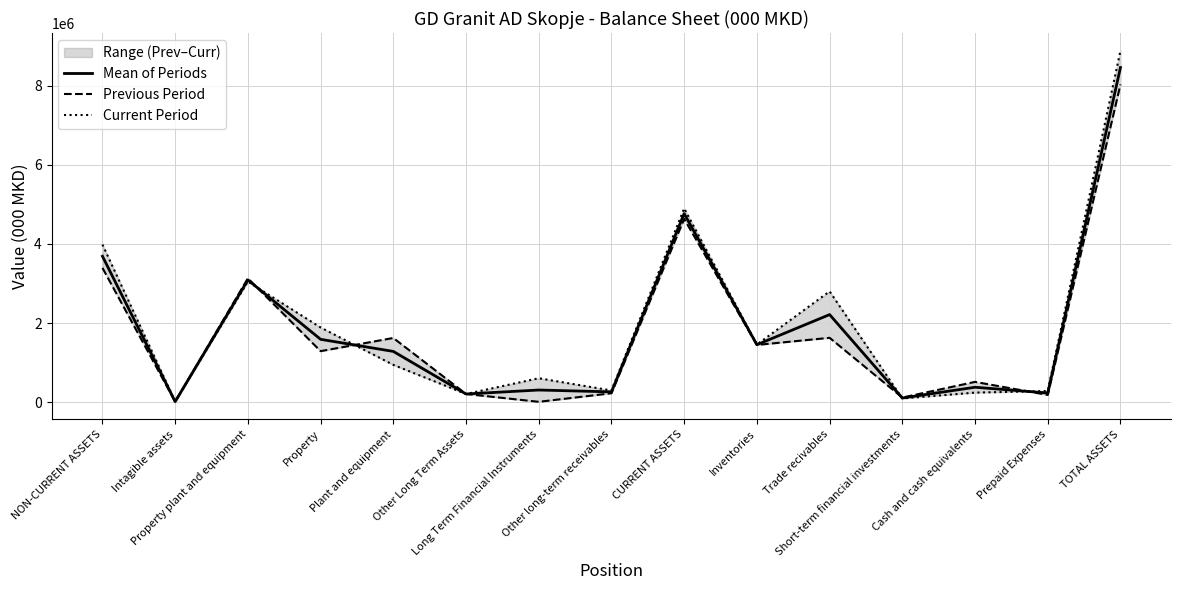

What is the label of the 1st point from the left?

NON-CURRENT ASSETS